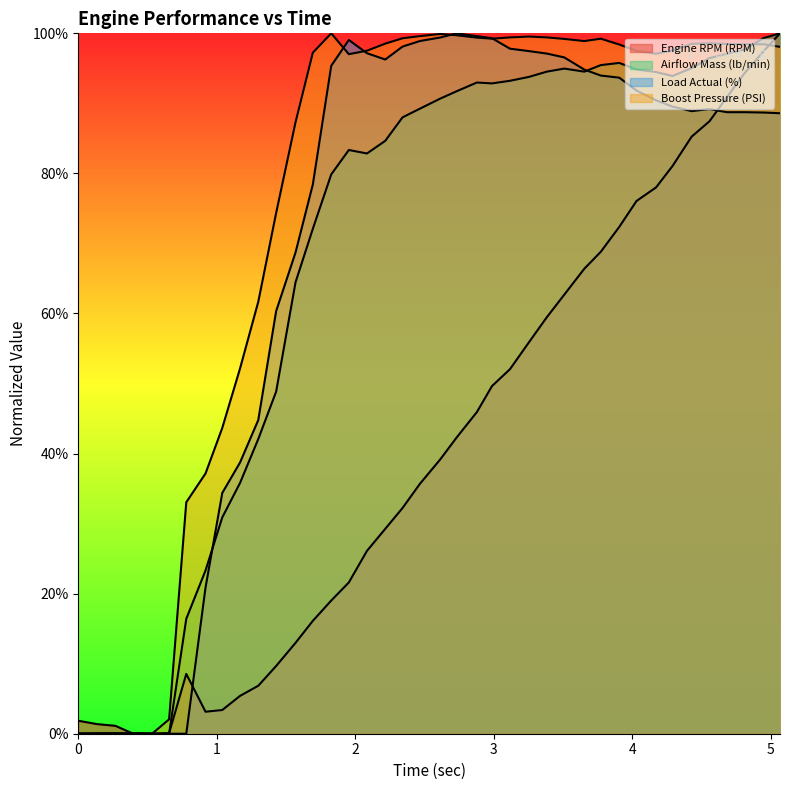

Rank the categories by Boost Pressure (PSI) value from lowest to highest.

0.388, 0.533, 0.0, 0.136, 0.268, 0.656, 0.78, 0.919, 1.04, 1.168, 1.3, 1.429, 1.569, 1.954, 4.173, 1.694, 4.032, 2.085, 4.292, 5.068, 3.907, 4.814, 4.949, 4.685, 4.43, 2.217, 4.558, 3.655, 3.51, 2.988, 3.774, 2.342, 2.879, 3.118, 3.384, 3.256, 2.468, 2.733, 2.614, 1.827